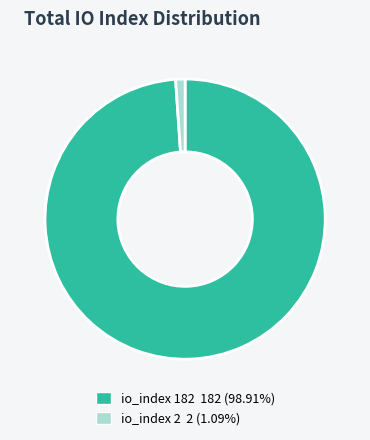

Is the sum of io_index 182 182 (98.91%) and io_index 2 2 (1.09%) greater than half?

Yes